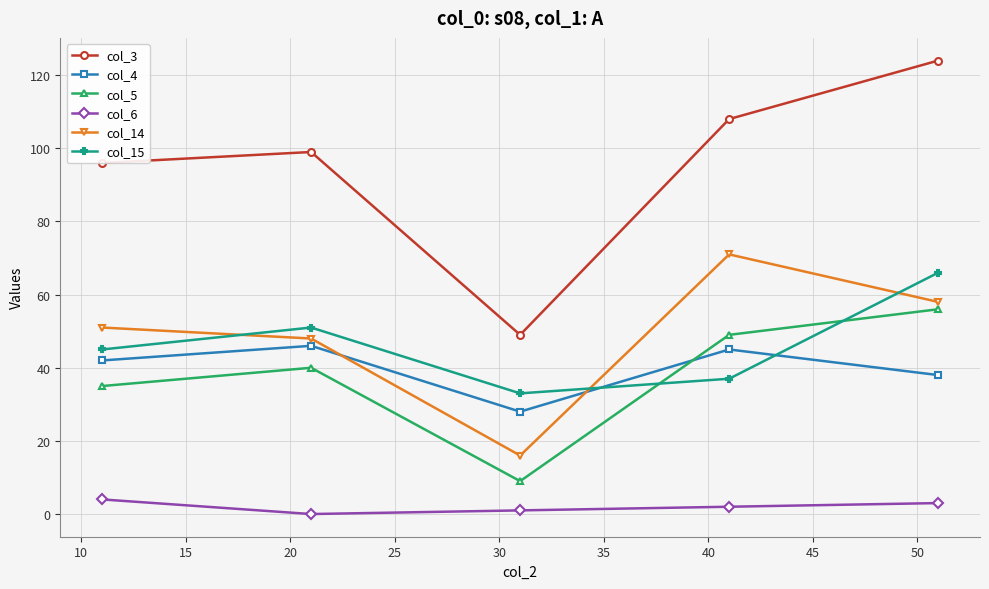

True or false: col_14 and col_6 intersect in this chart.

False